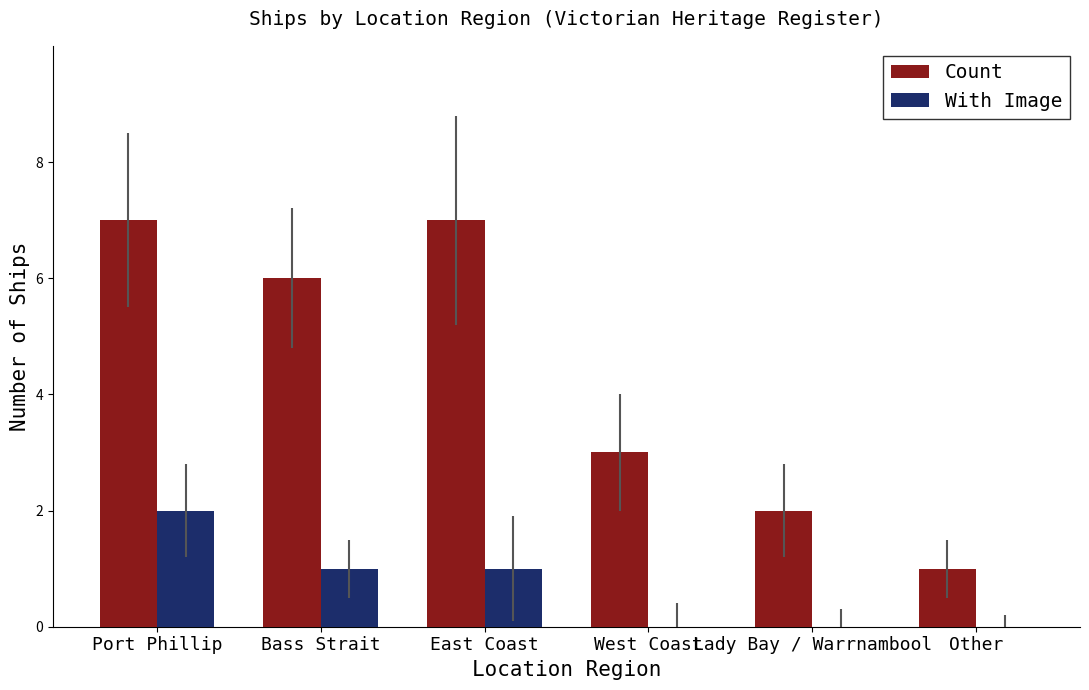

At which category is the sum across all series the highest?

Port Phillip